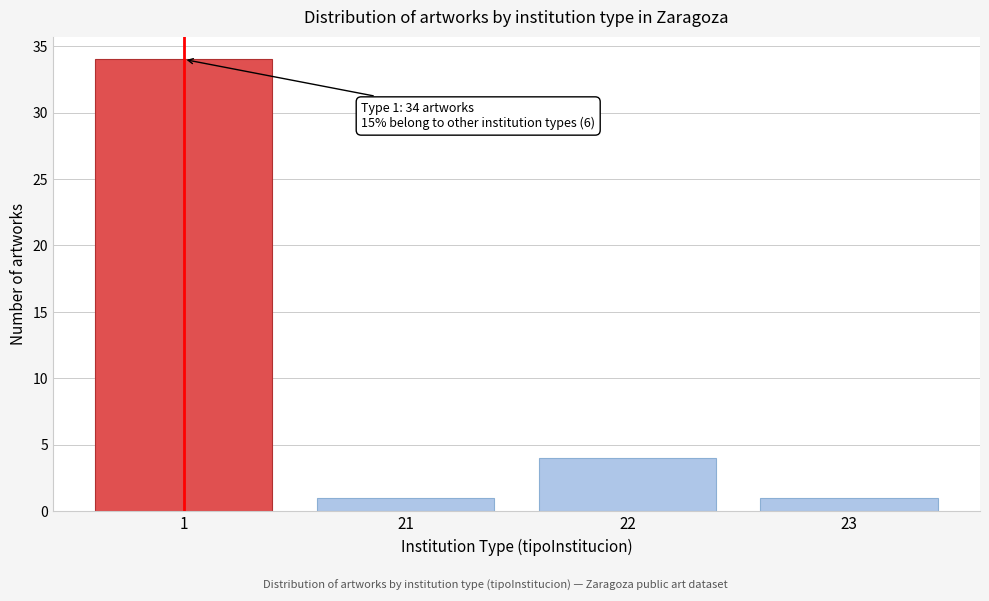

Reading right to left, transcribe all the data shown in this chart.

1	4	1	34